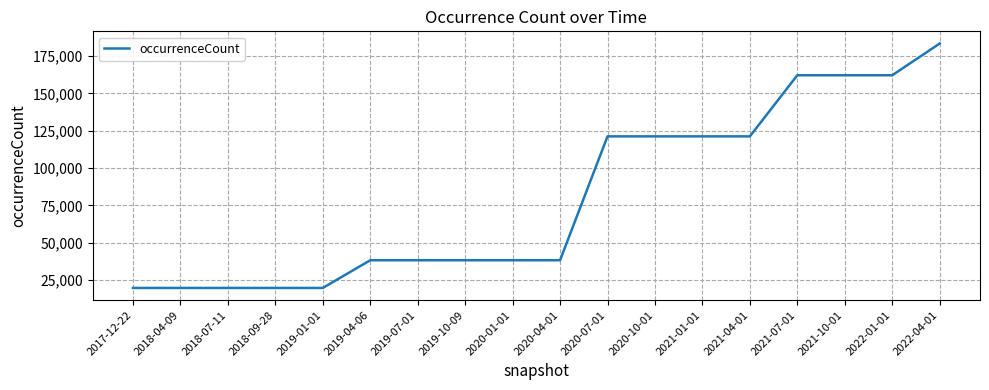

What is the greatest value displayed?

183405